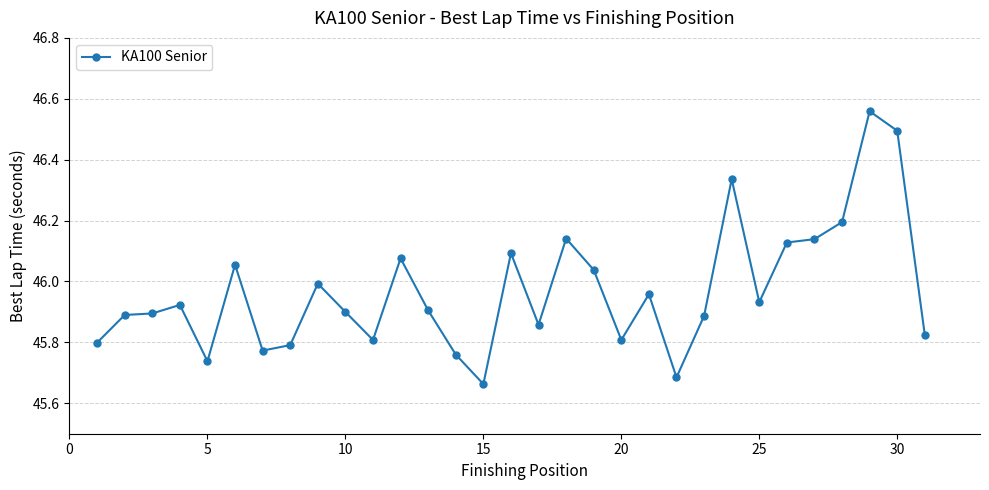

What is the sum of all values?

1425.0